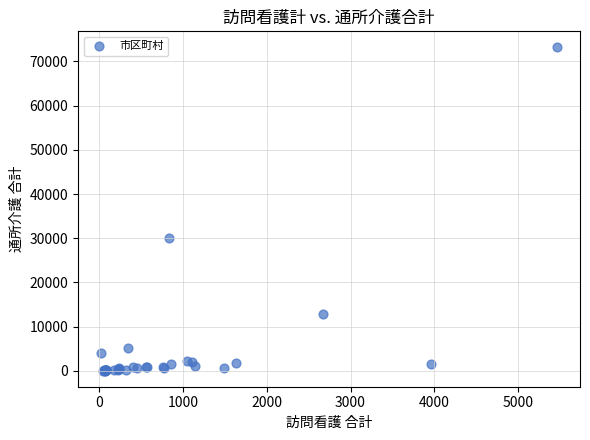

What Y value in the scatter plot is closest to 36605?

29949